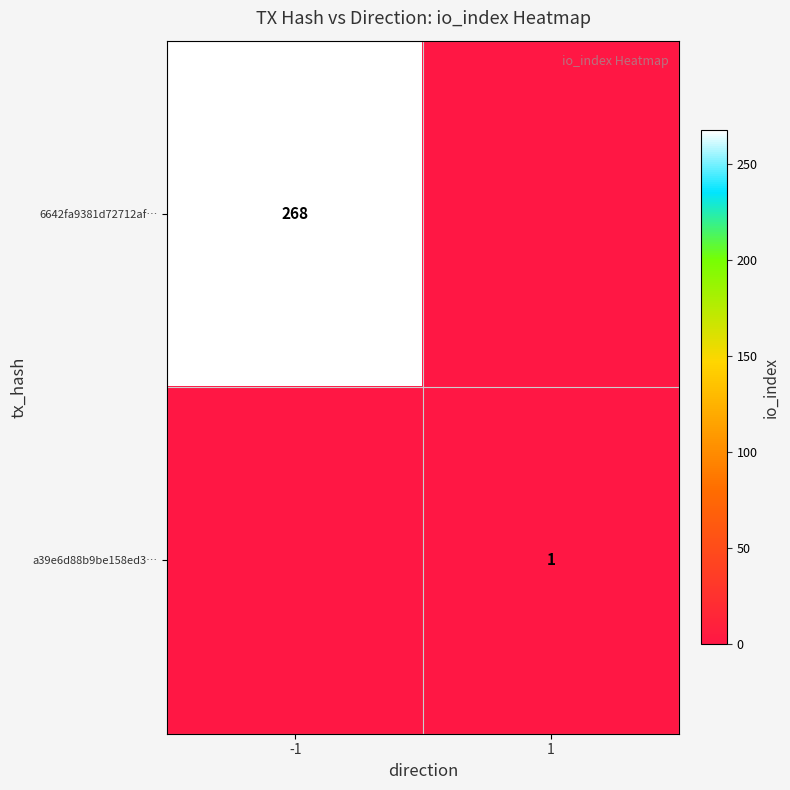

Is it true that 6642fa9381d72712af… equals 268 at -1?

True